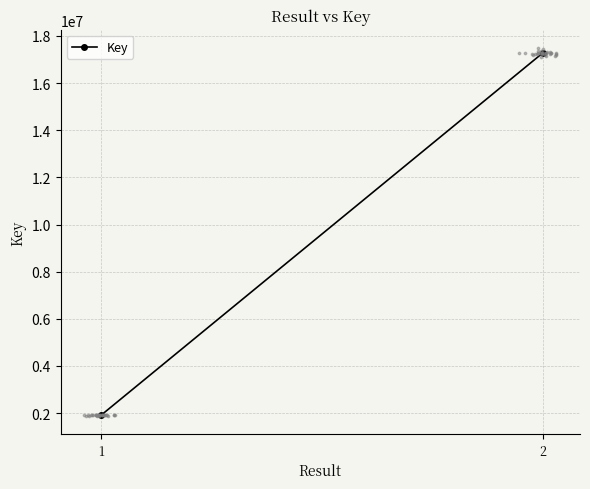

What is the change in value from 1 to 2?

+15365665